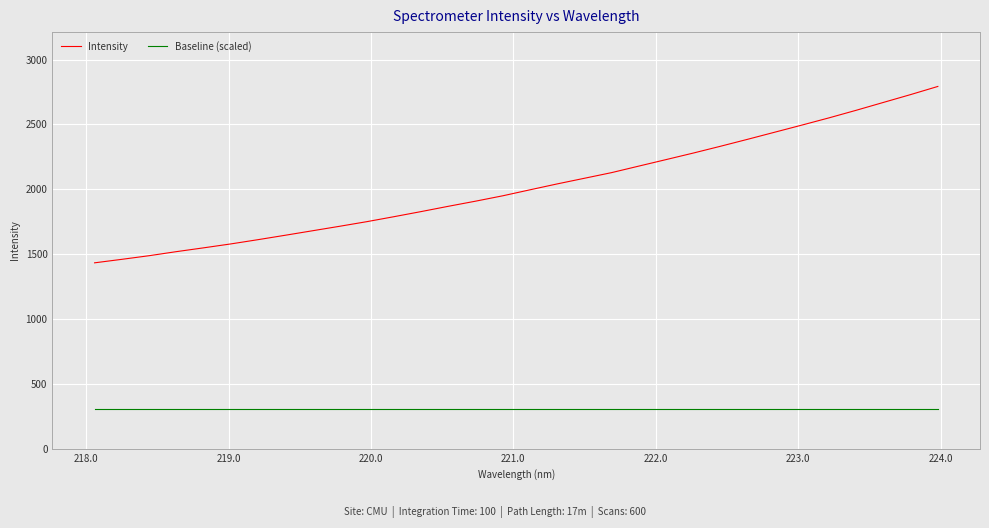

True or false: Baseline (scaled) and Intensity intersect in this chart.

False